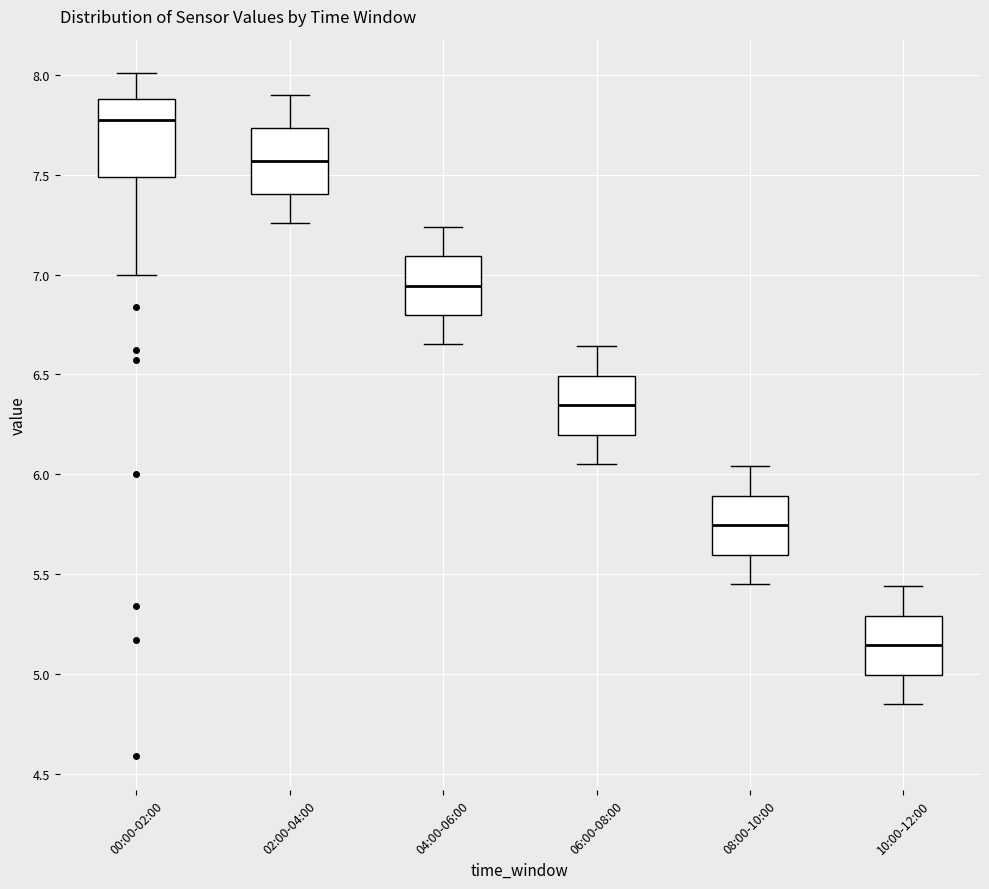

Which box has the highest median line?

00:00-02:00